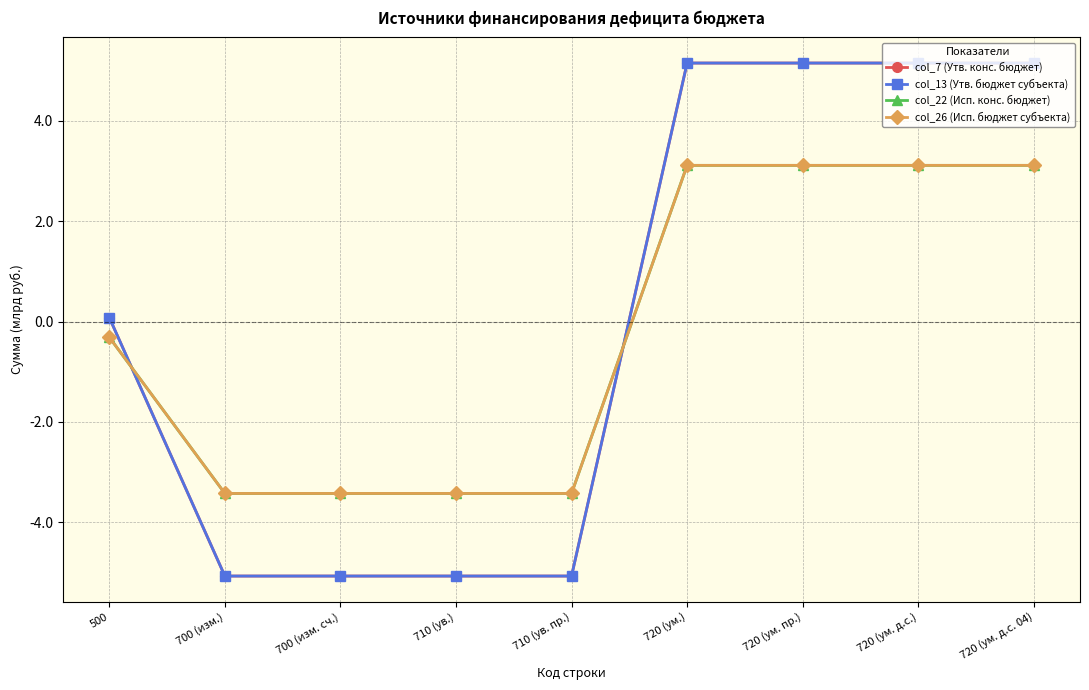

Is this an area chart (filled region under the line)?

No